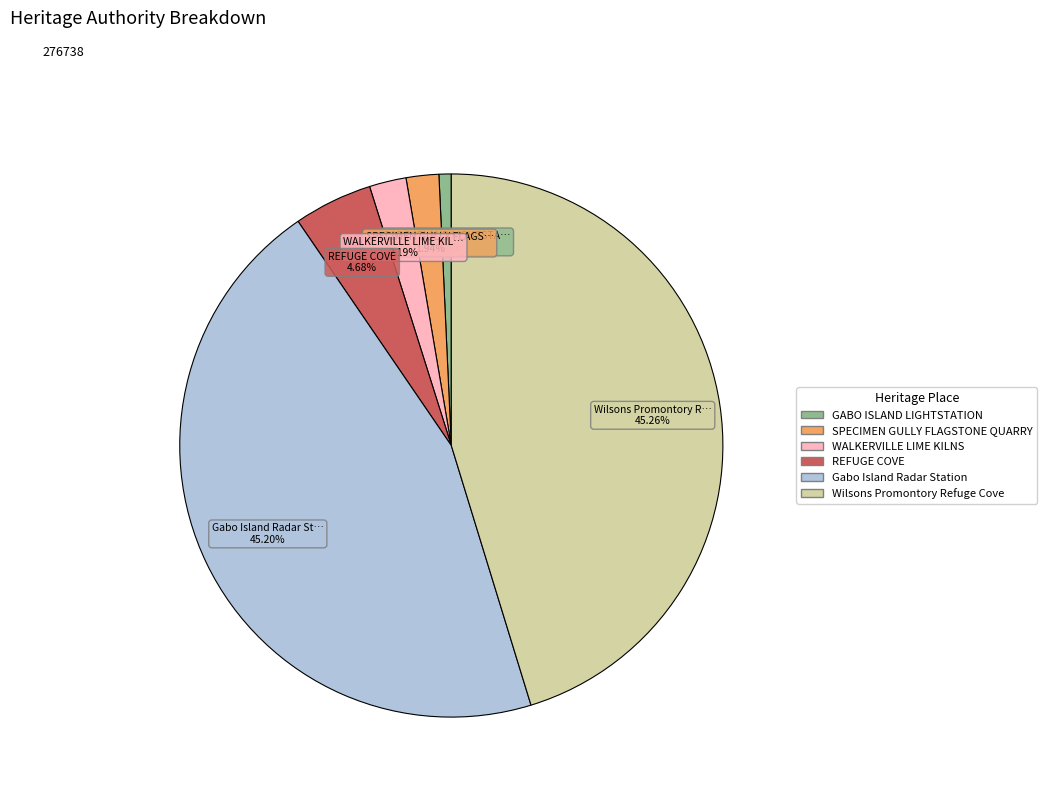

Do Wilsons Promontory Refuge Cove and WALKERVILLE LIME KILNS together represent more than half of the pie?

No